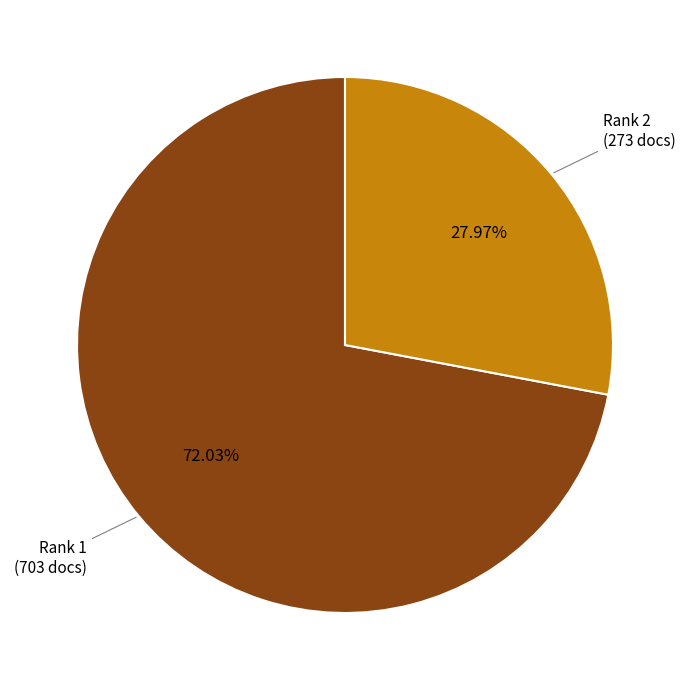

How many segments does this pie chart have?

2